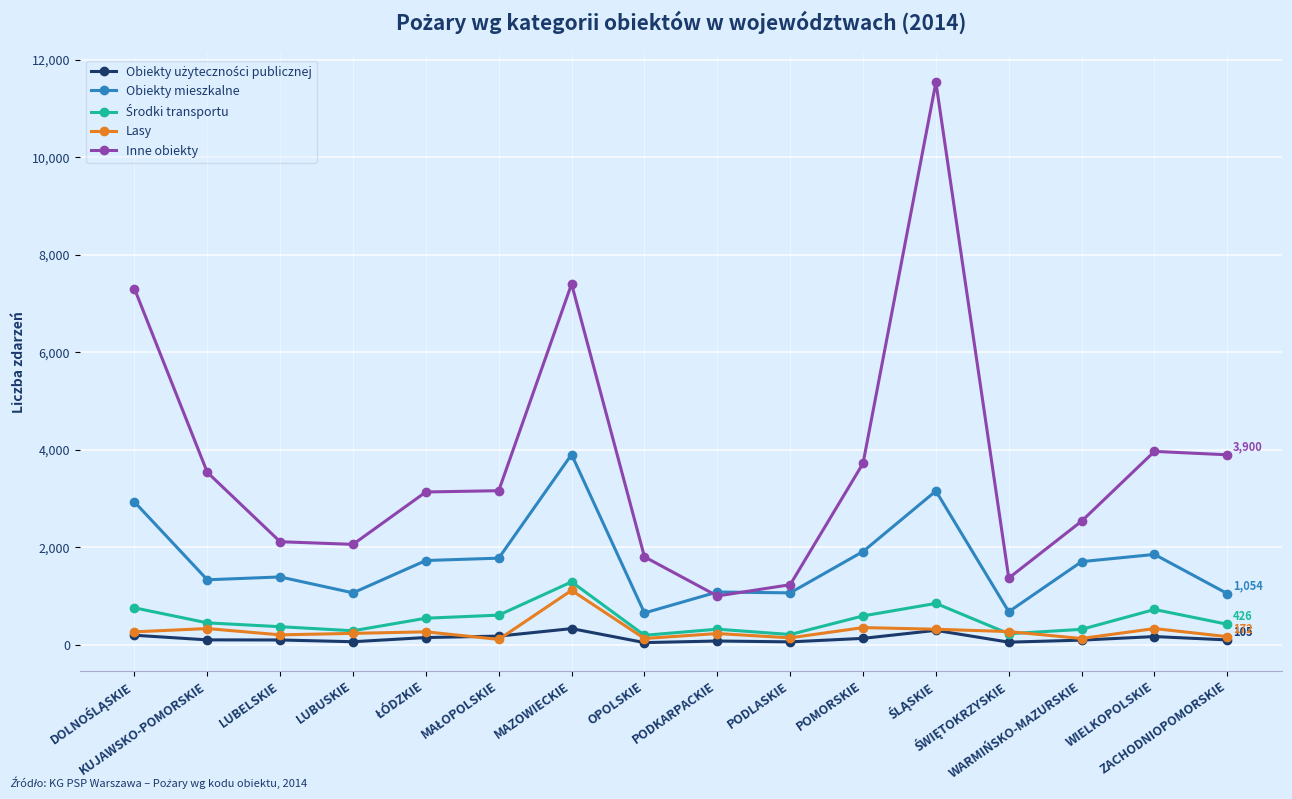

What is the maximum value shown in the chart?

11536